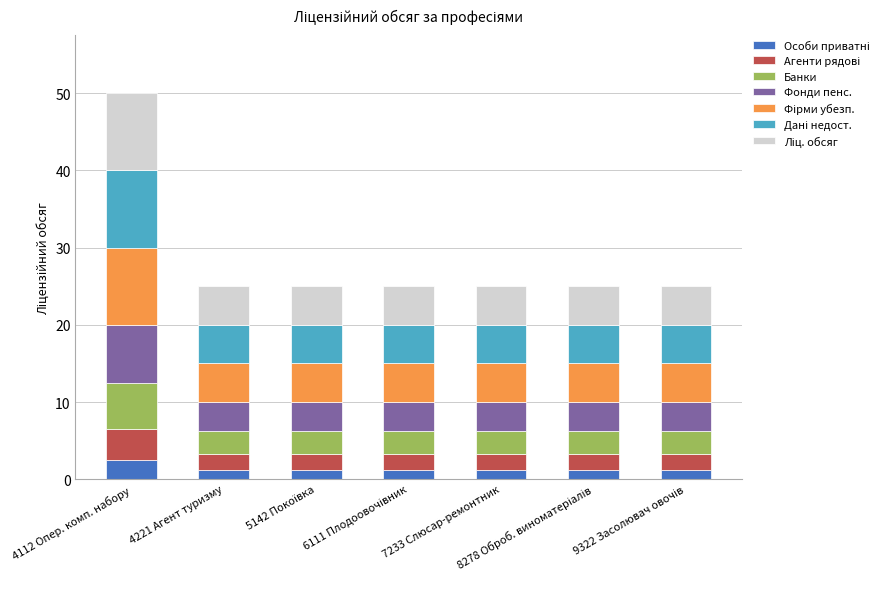

What is the total value across all series at 4221 Агент туризму?

25.0